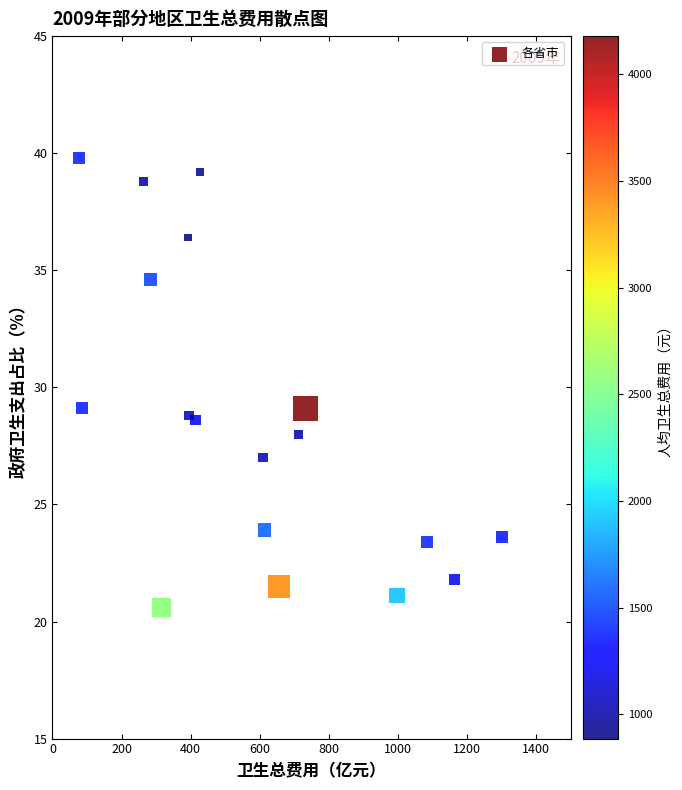

What is the range of X values (max minus min)?

1224.5